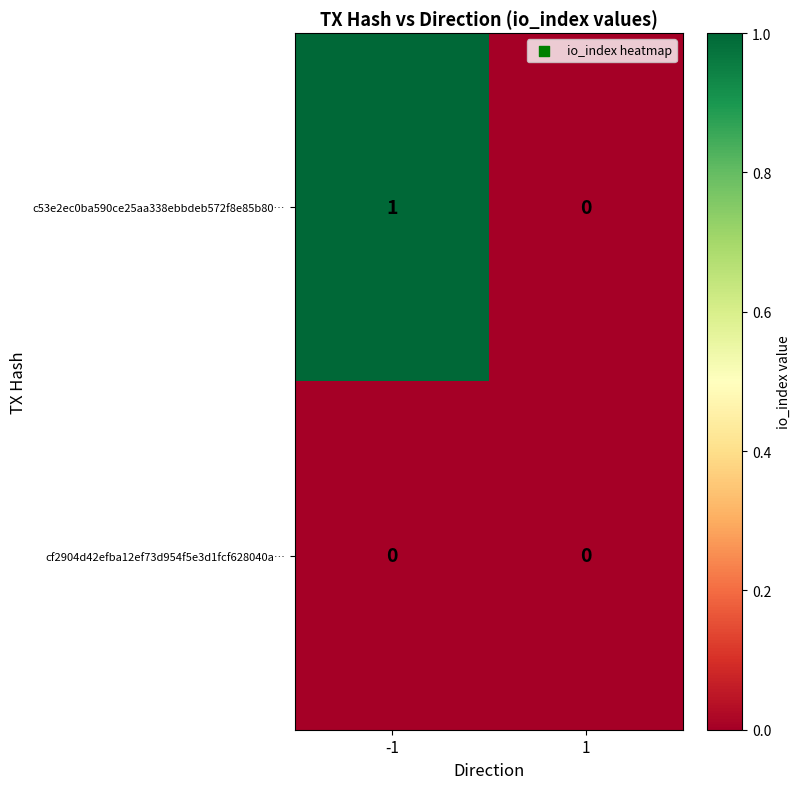

Reading right to left, what are all the values shown in this chart?

c53e2ec0ba590ce25aa338ebbdeb572f8e85b80…: 1=0	-1=1
cf2904d42efba12ef73d954f5e3d1fcf628040a…: 1=0	-1=0